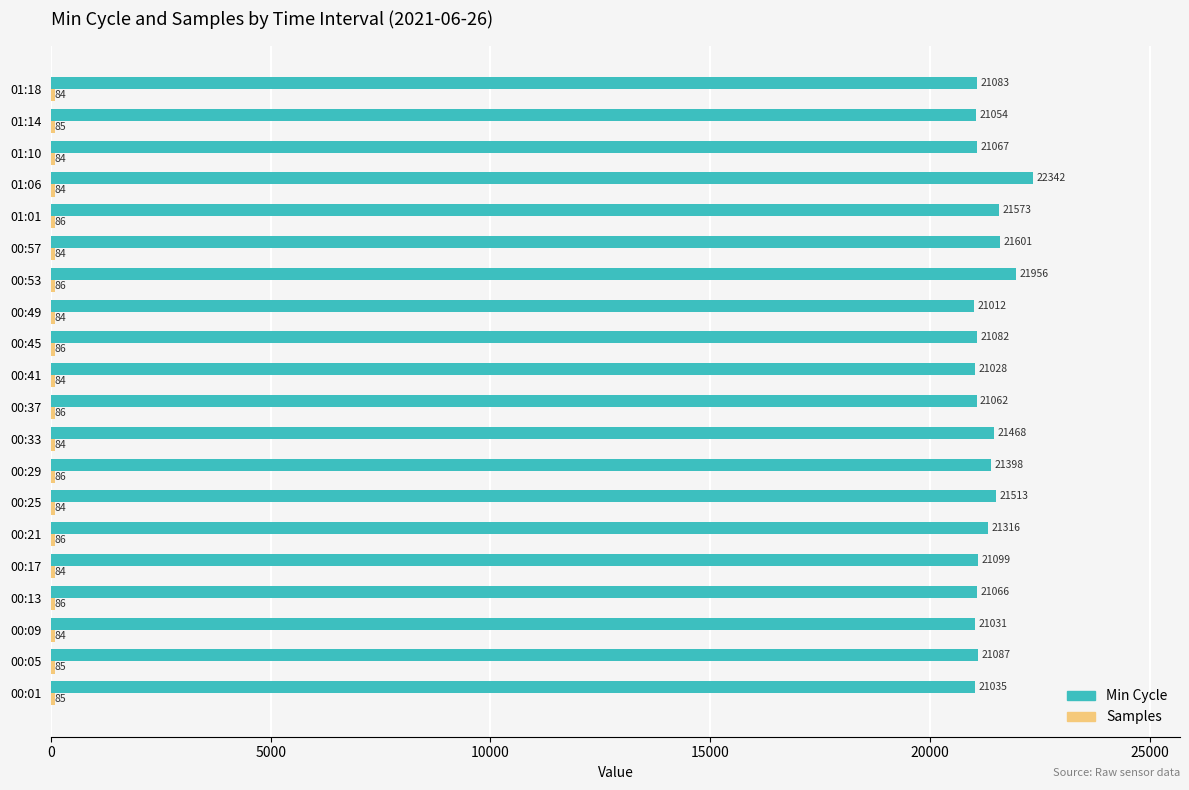

What is the maximum value shown in the chart?

22342